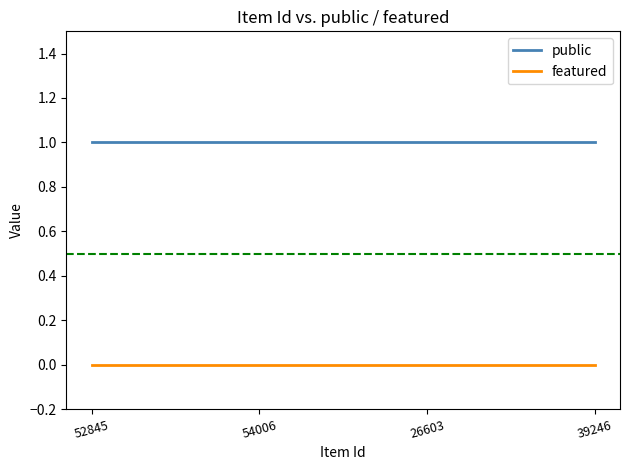

Count the number of categories in the chart.

4